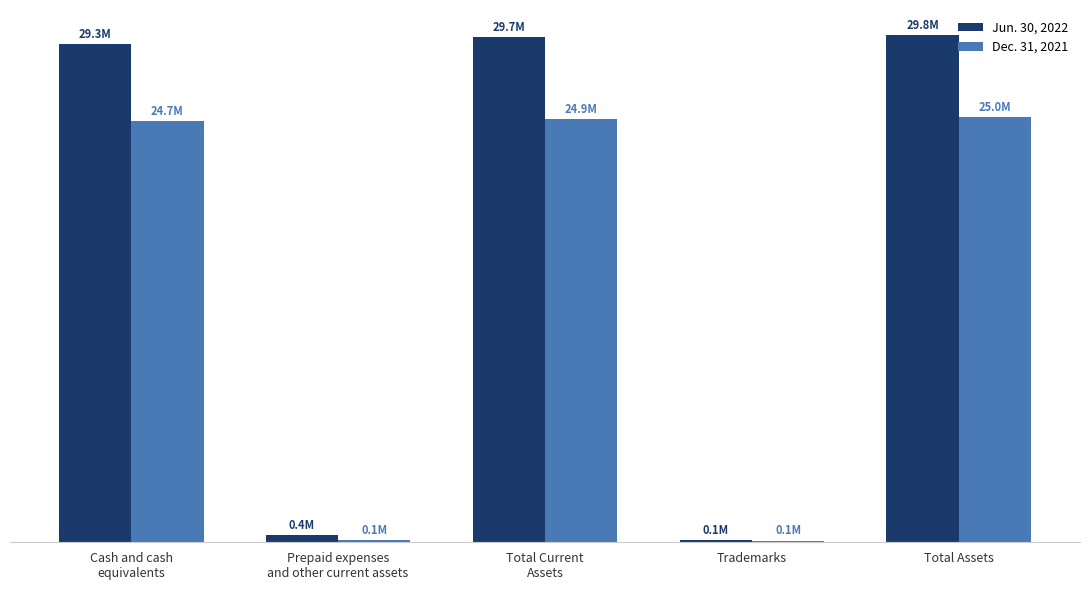

What are all the series names shown in the legend?

Jun. 30, 2022, Dec. 31, 2021